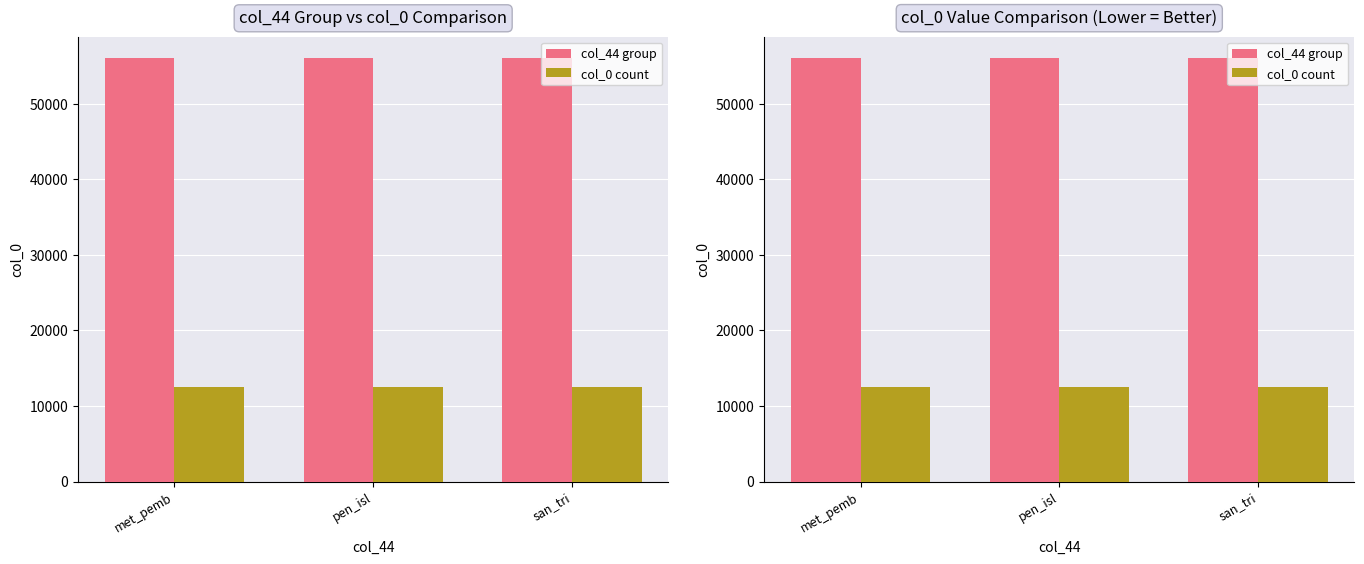

What are all the series names shown in the legend?

col_44 group, col_0 count